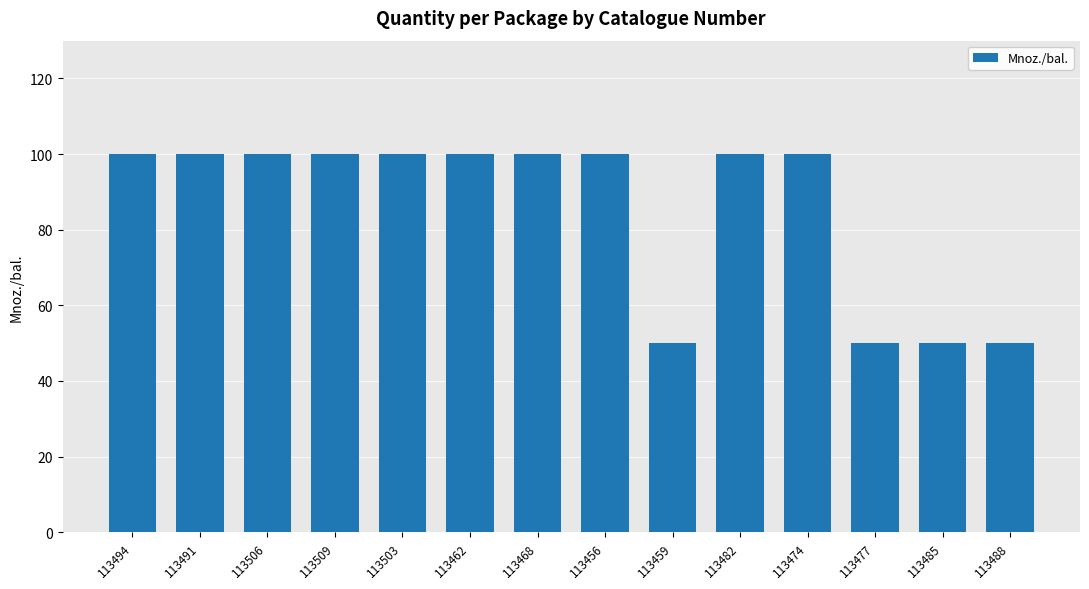

What is the sum of all values?

1200